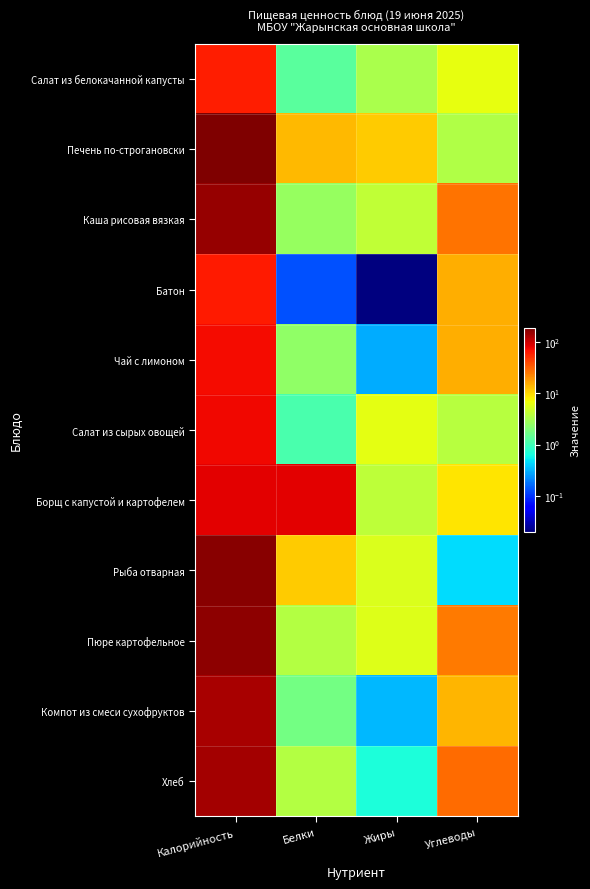

At how many categories does at least one series exceed 113?

1